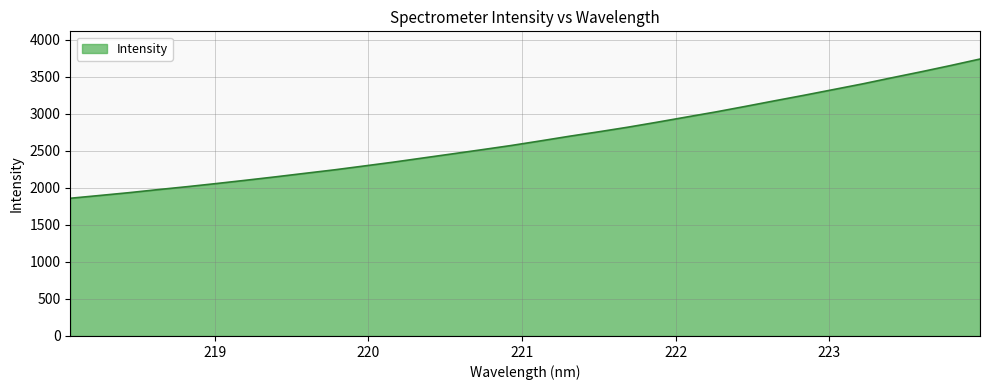

What is the difference between the maximum and minimum values?

1879.7